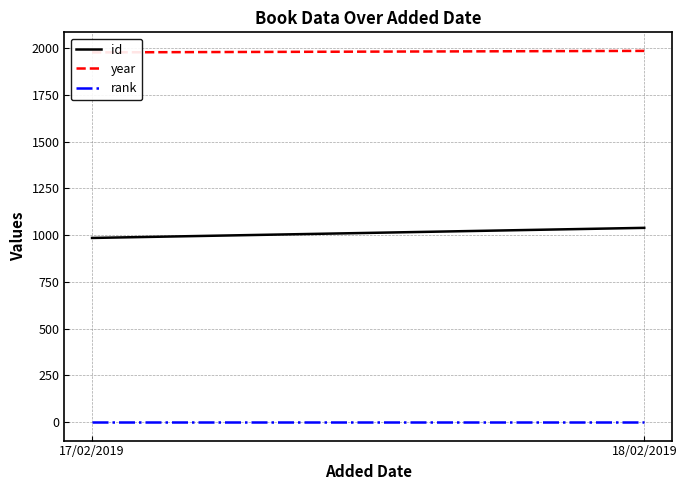

Reading left to right, transcribe all the data shown in this chart.

id: 17/02/2019=985	18/02/2019=1039
year: 17/02/2019=1977	18/02/2019=1985
rank: 17/02/2019=1	18/02/2019=1